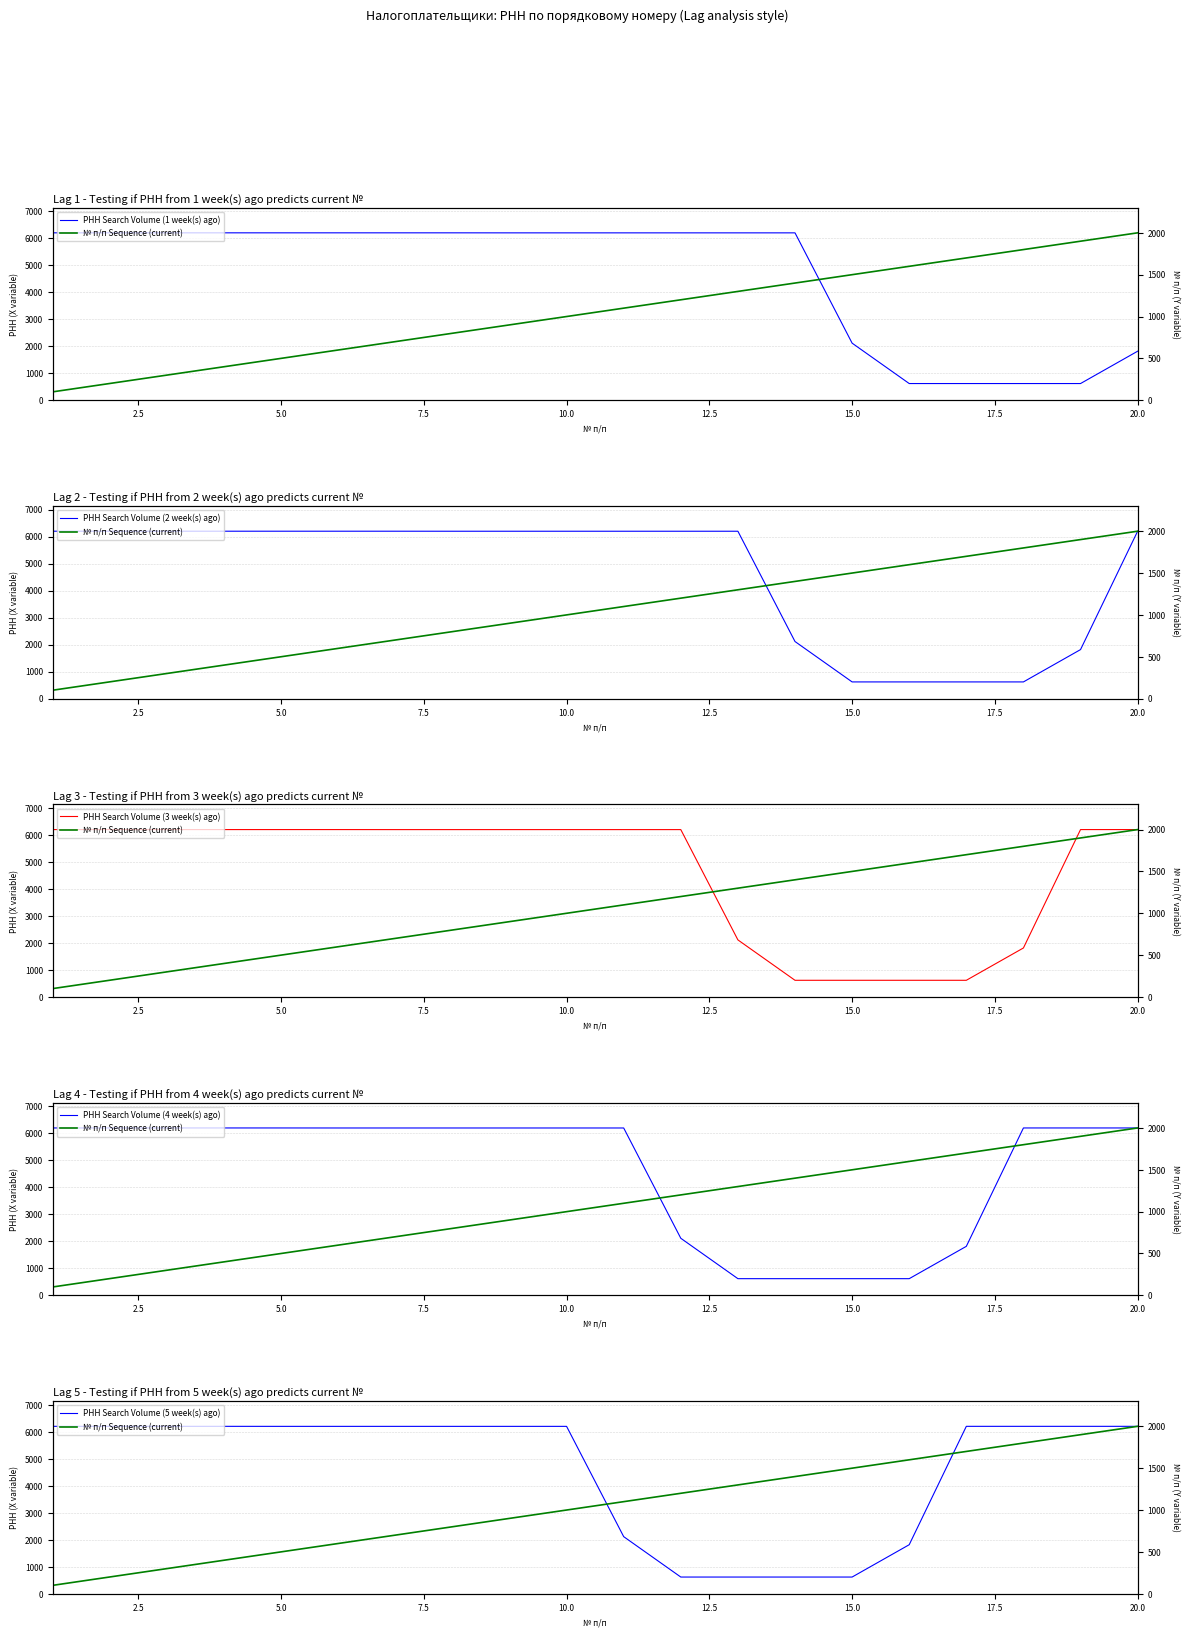

Is it true that РНН Search Volume (5 week(s) ago) equals 2069.1 at 12.5?

False